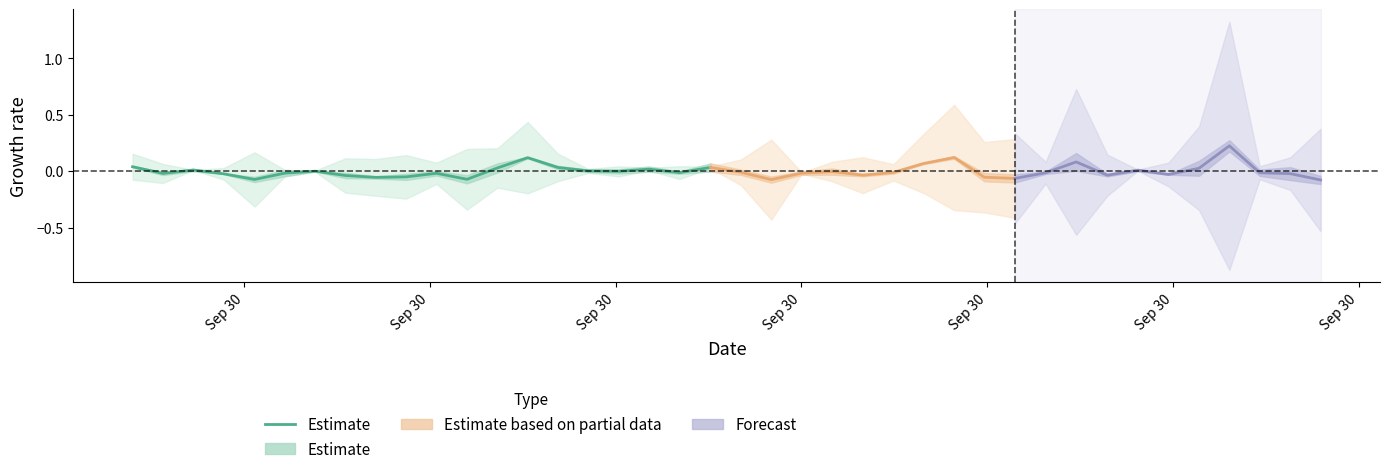

What is the smallest value displayed?

-0.1